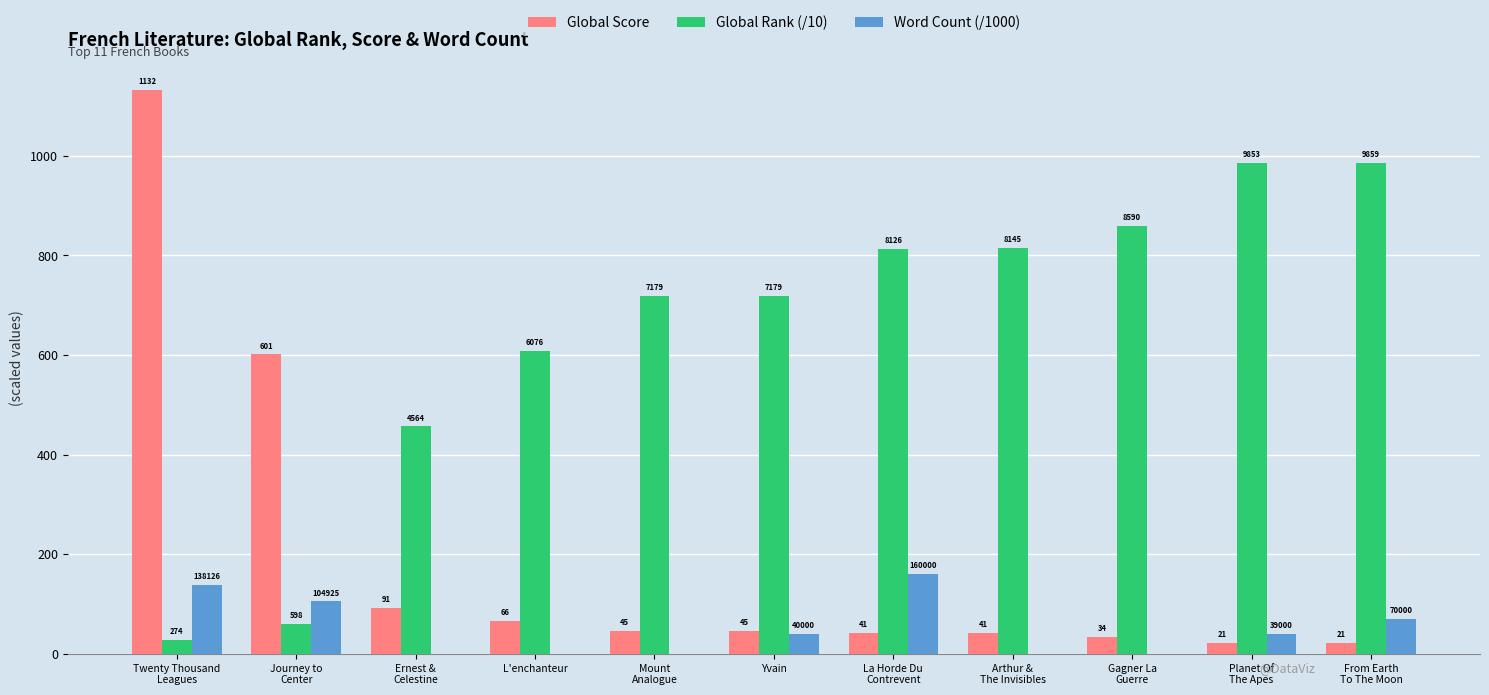

Are the bars horizontal?

No